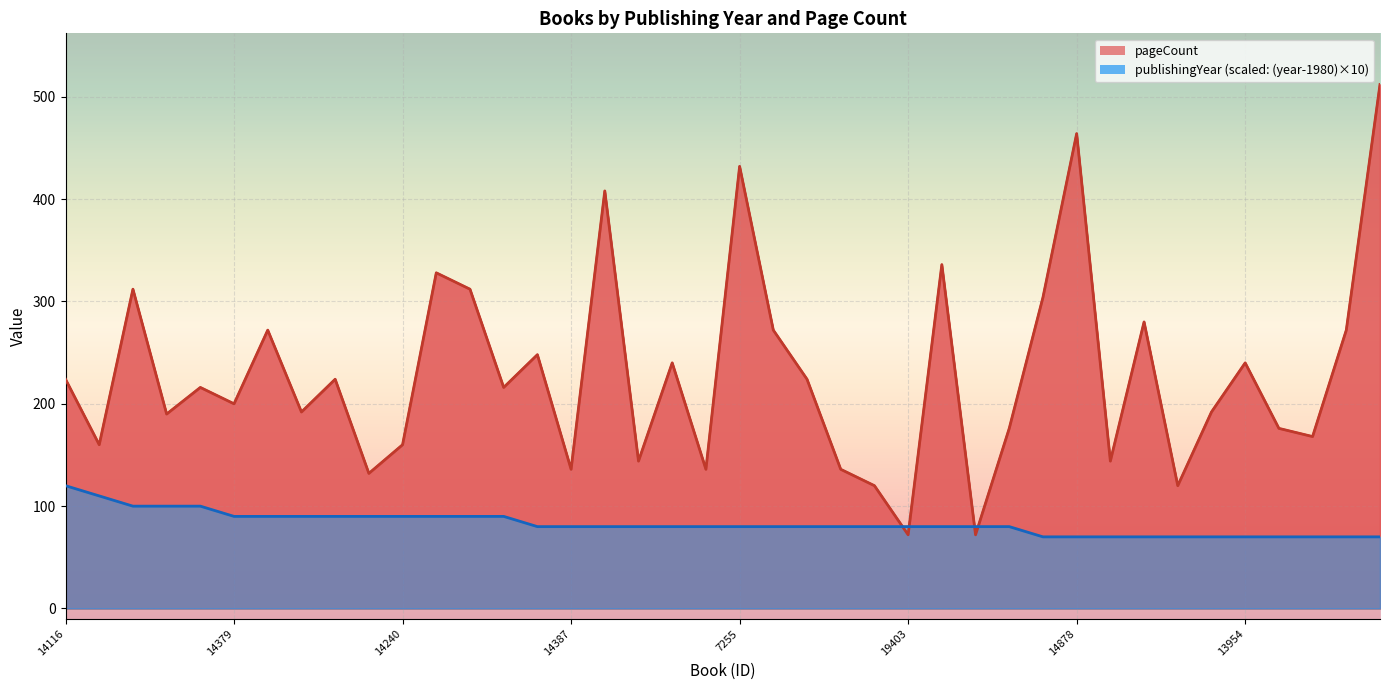

What is the label of the 7th point from the right?

1881